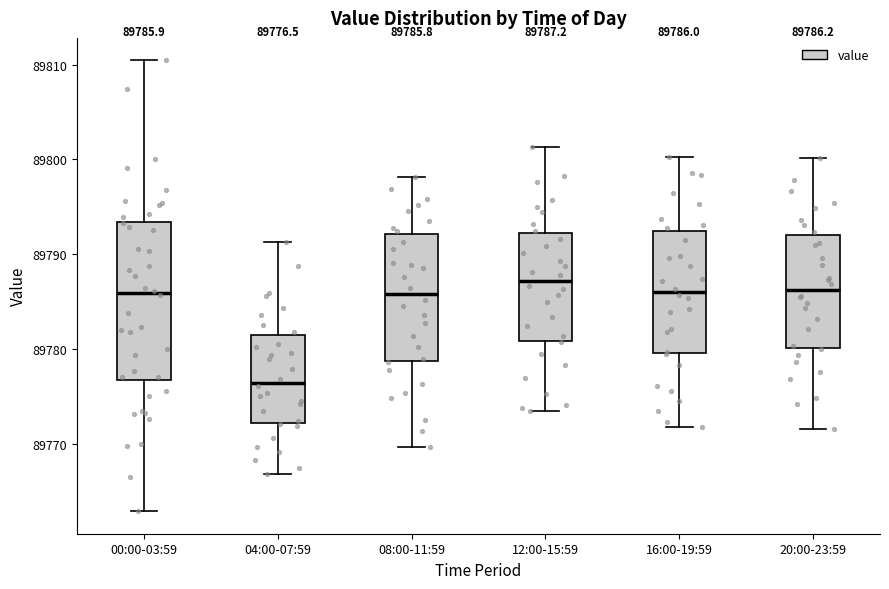

Which box has the lowest median line?

04:00-07:59